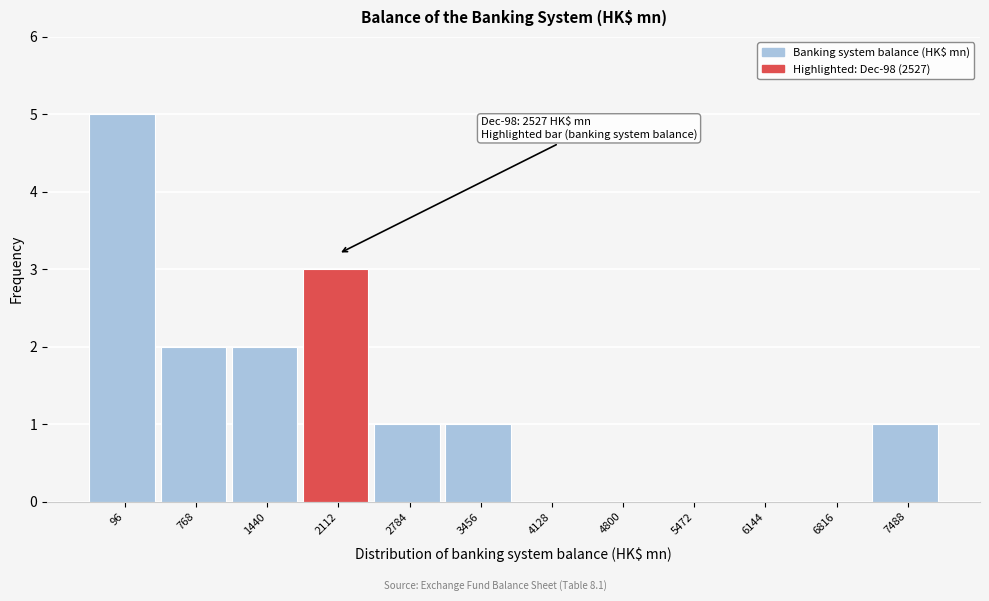

Reading left to right, transcribe all the data shown in this chart.

96=5	768=2	1440=2	2112=3	2784=1	3456=1	4128=0	4800=0	5472=0	6144=0	6816=0	7488=1